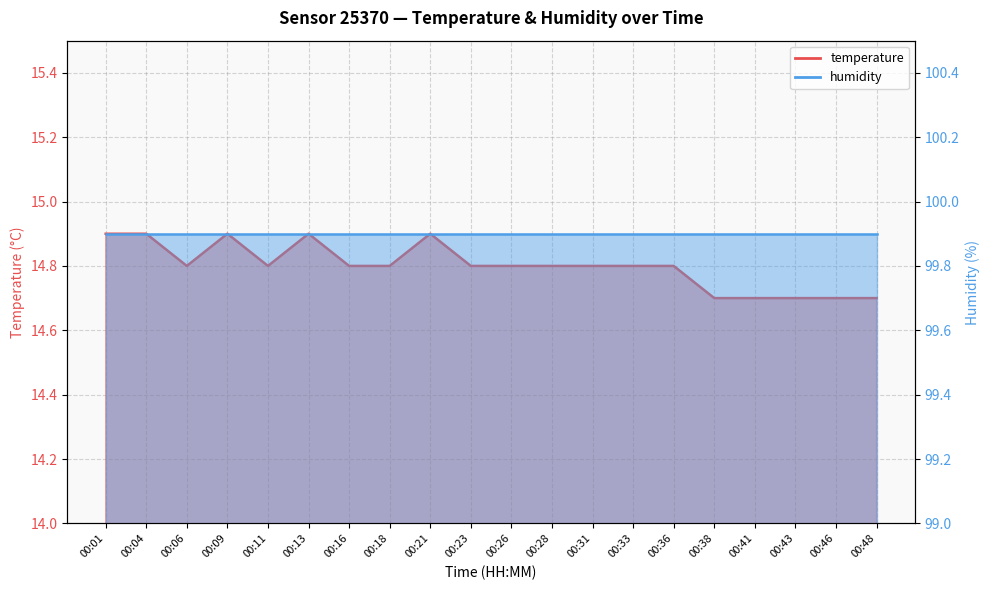

The value at 00:26 is 21.5. True or false?

False